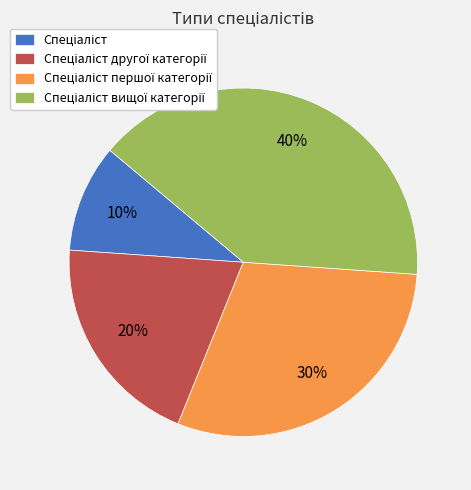

Does any single category account for the majority?

No